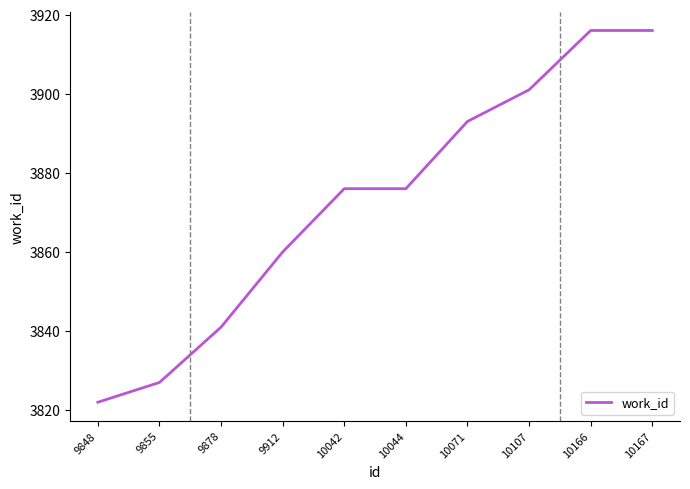

True or false: there are more than 2 points higher than both neighbors.

False